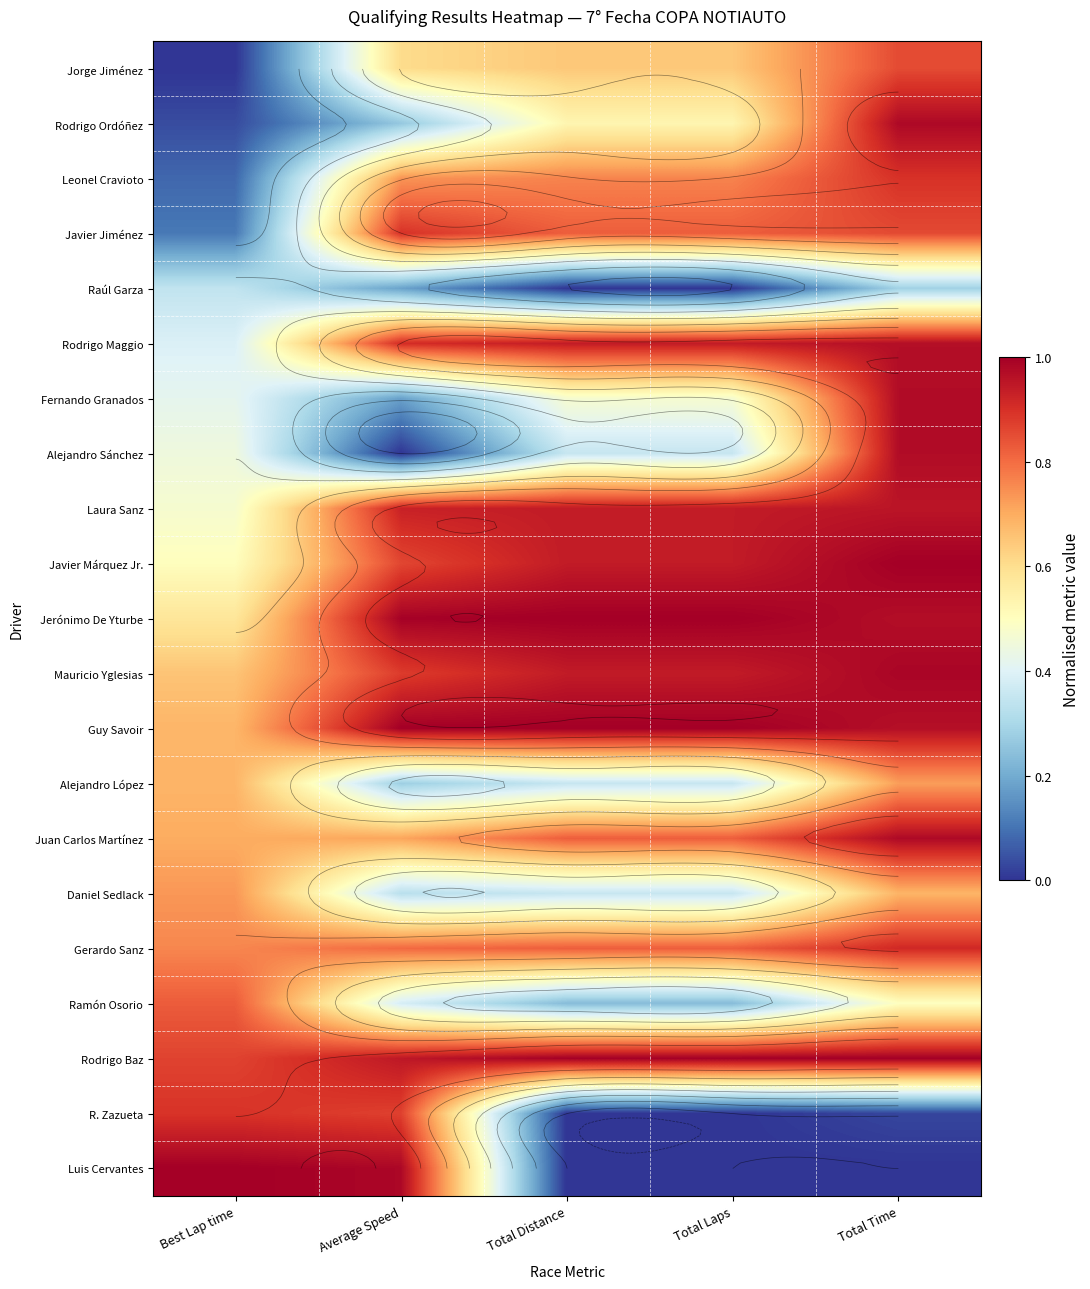

Rank the series by their maximum value, from lowest to highest.

Raúl Garza, Alejandro López, Daniel Sedlack, Ramón Osorio, Jorge Jiménez, R. Zazueta, Javier Jiménez, Leonel Cravioto, Gerardo Sanz, Laura Sanz, Rodrigo Maggio, Alejandro Sánchez, Fernando Granados, Juan Carlos Martínez, Rodrigo Ordóñez, Mauricio Yglesias, Javier Márquez Jr., Jerónimo De Yturbe, Guy Savoir, Rodrigo Baz, Luis Cervantes